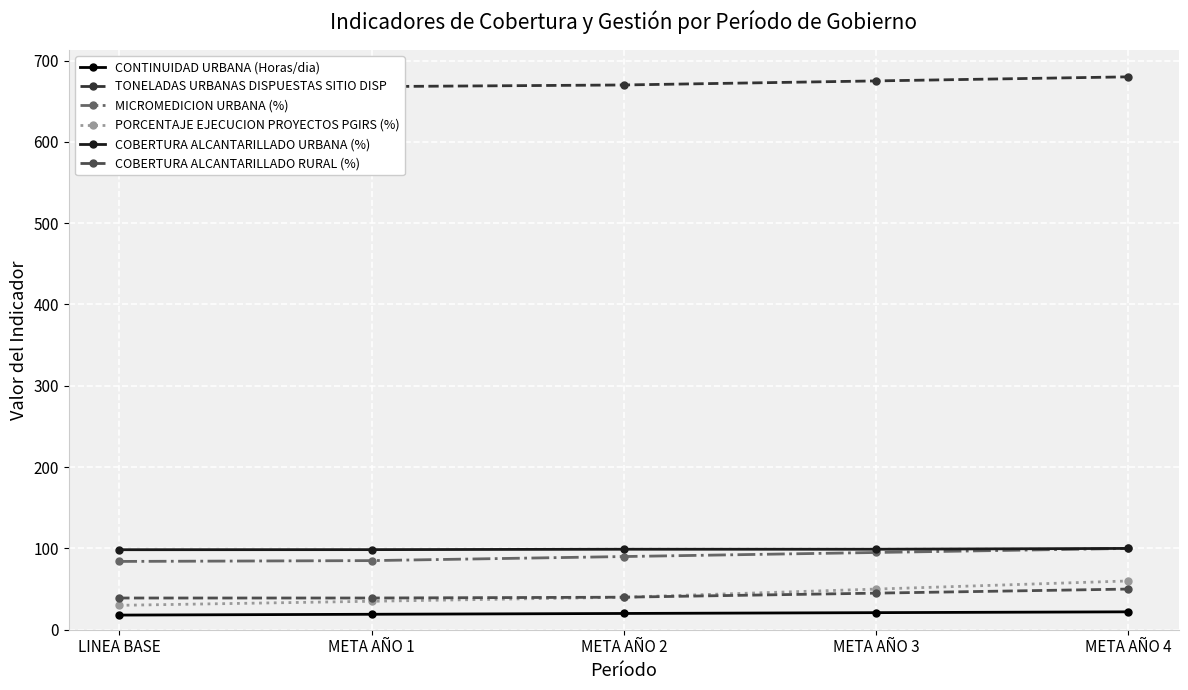

What is the label of the 5th point from the right?

LINEA BASE